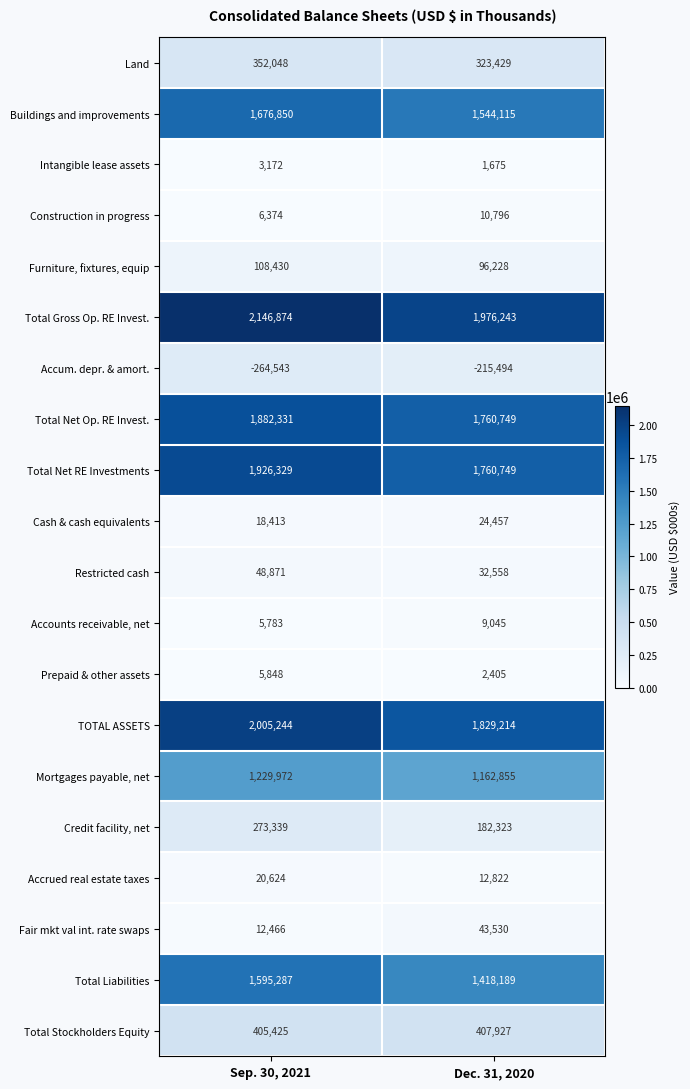

How many series are shown in this chart?

20